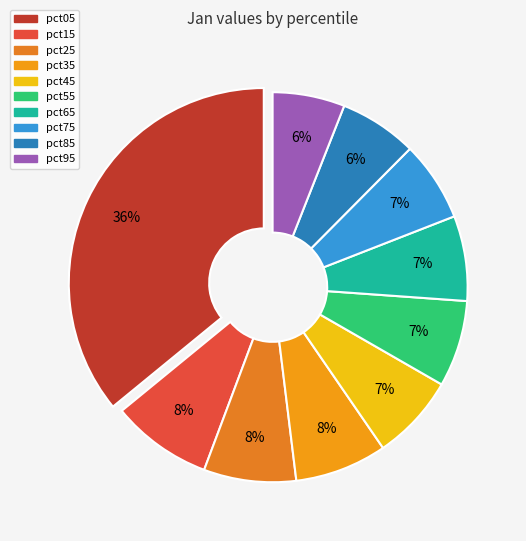

Count the number of slices in the pie.

10